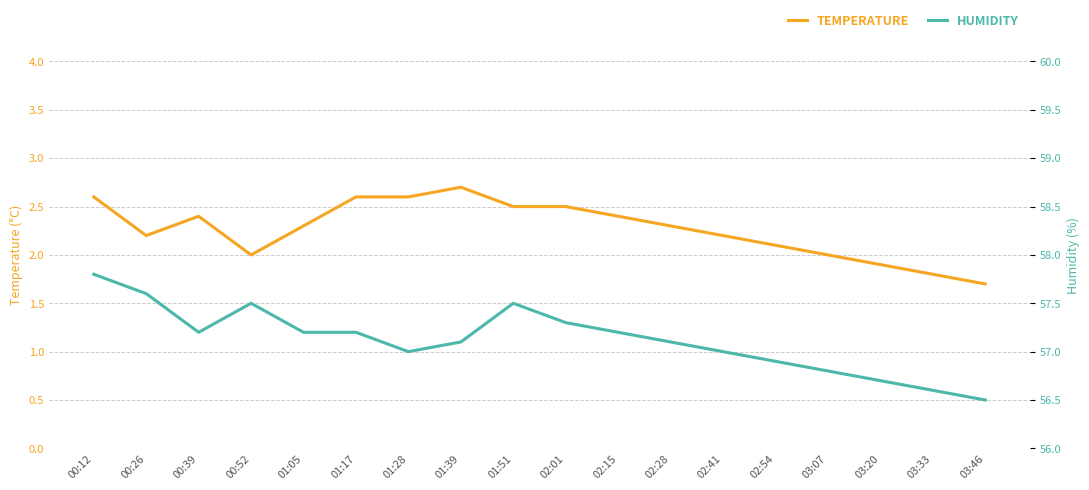

Rank the series at 02:28 from lowest to highest value.

temperature, humidity